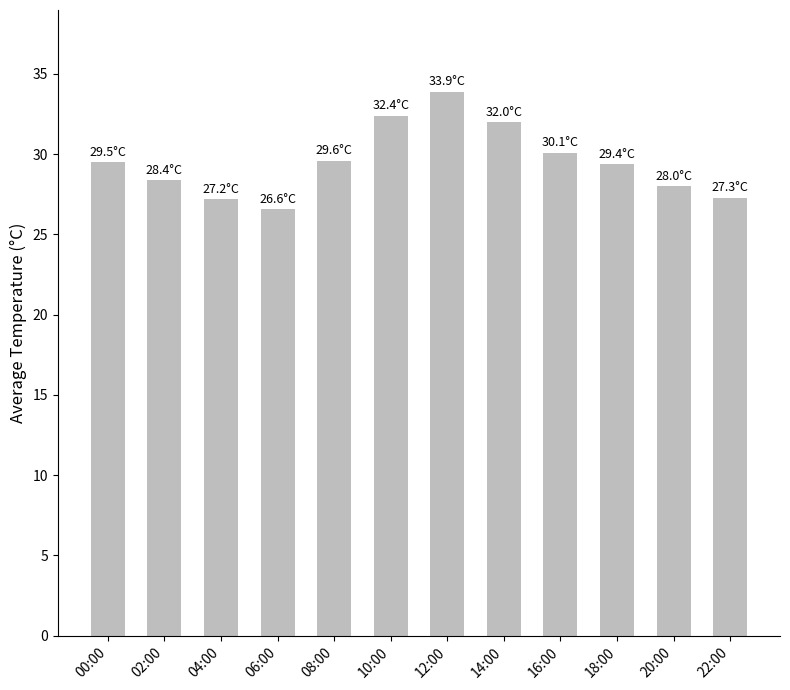

Are the bars grouped side by side (vs. stacked)?

No